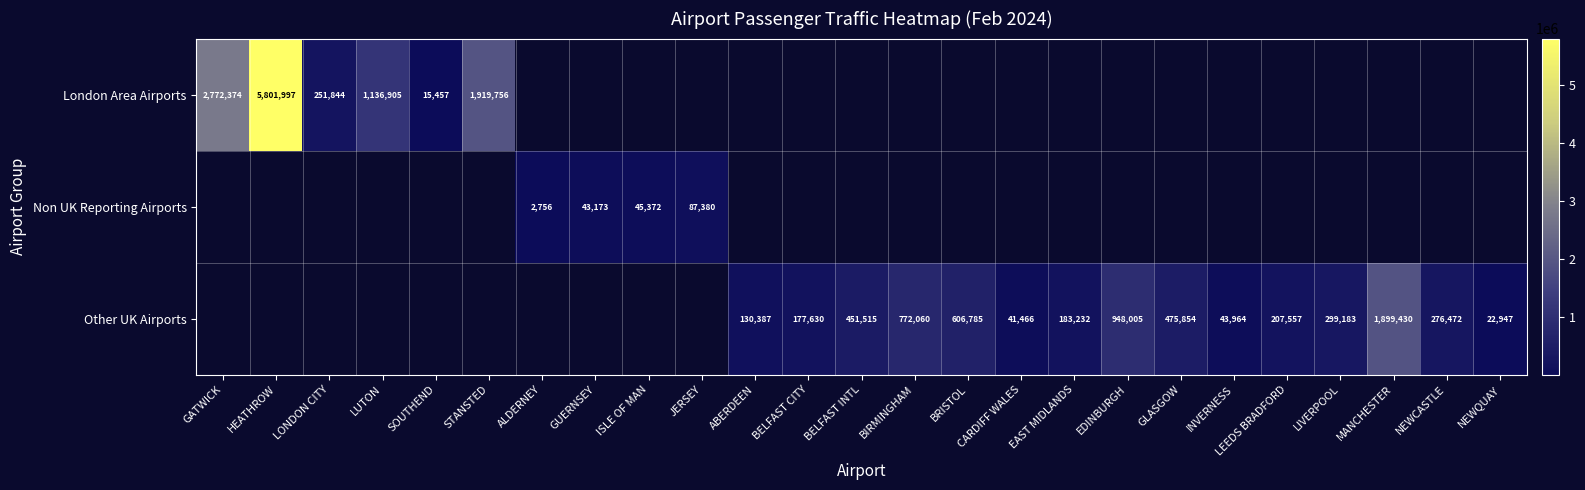

Is it true that London Area Airports equals 609848 at STANSTED?

False